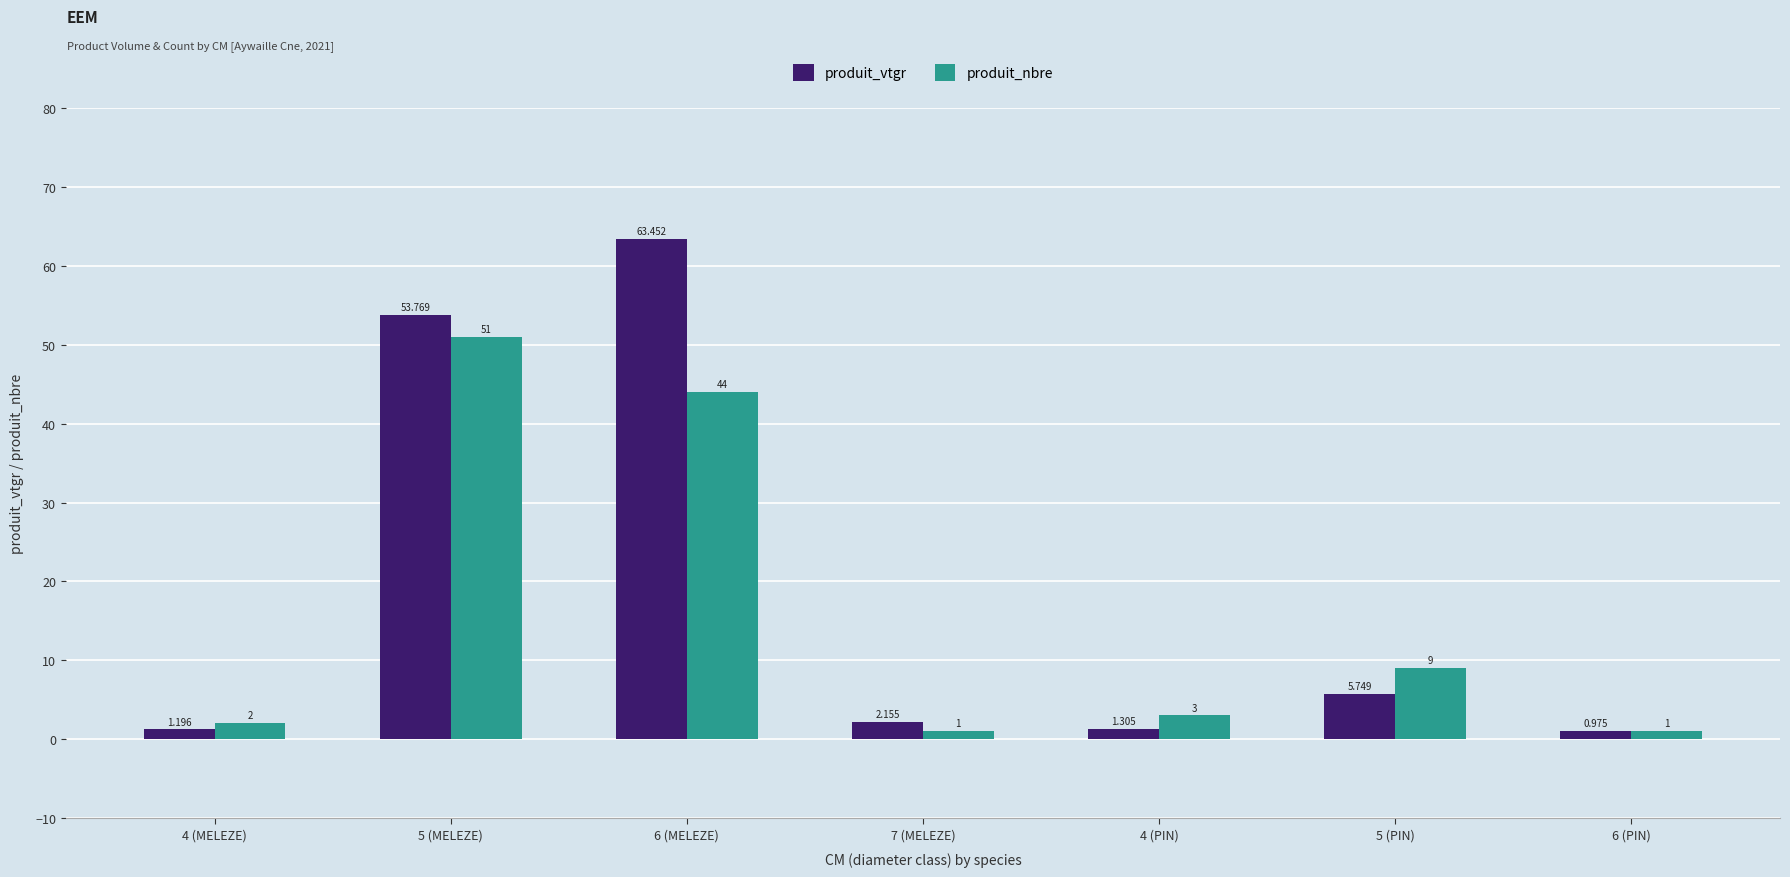

How many bars are there in total?

14